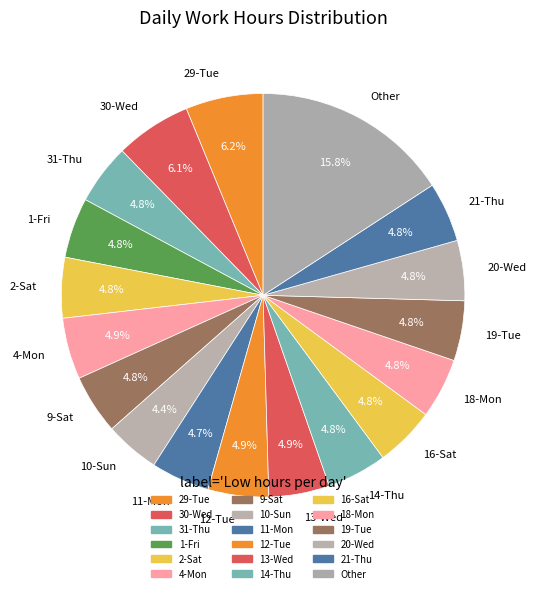

To the nearest percent, what portion does 10-Sun represent?

4%